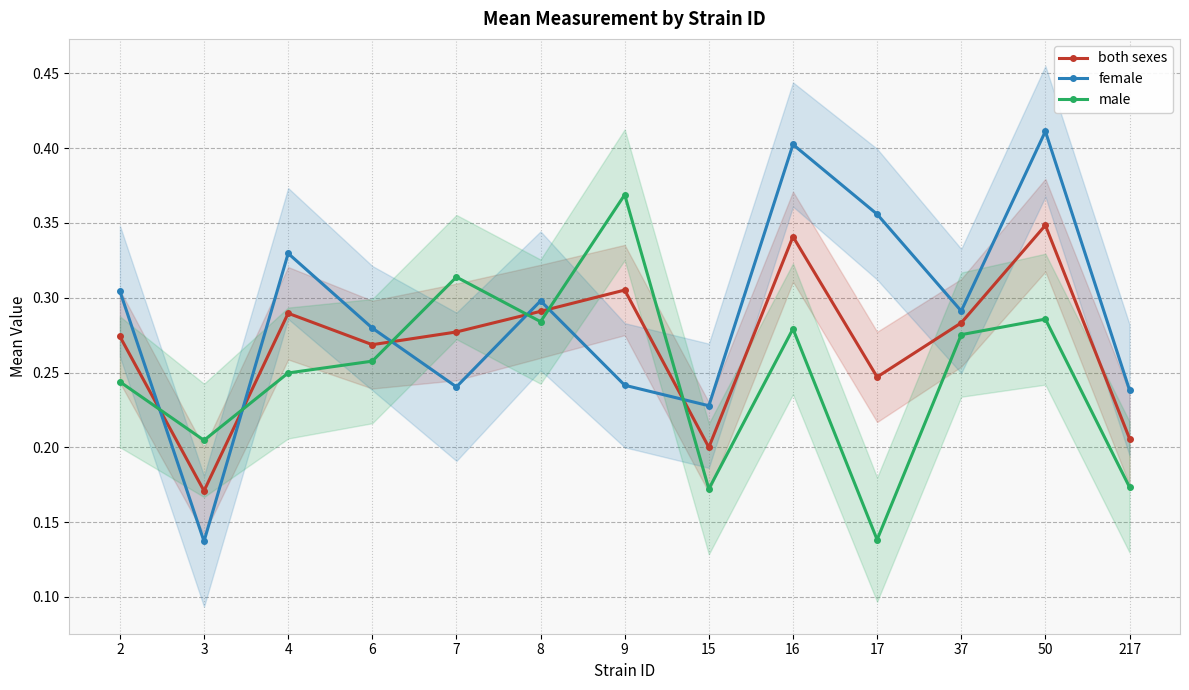

What are all the series names shown in the legend?

both sexes, female, male